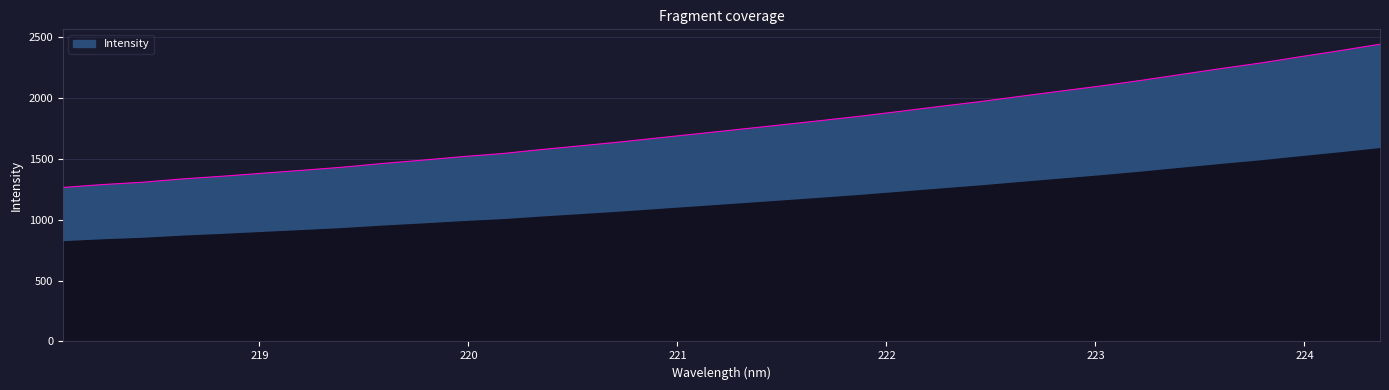

Is this an area chart (filled region under the line)?

No